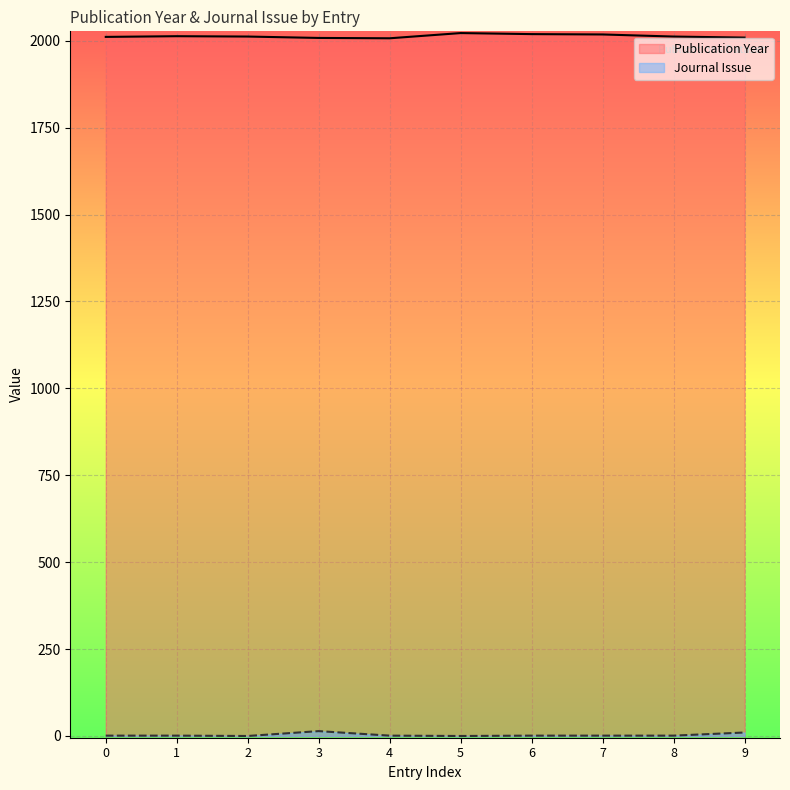

Does the chart display data point markers on the line(s)?

No